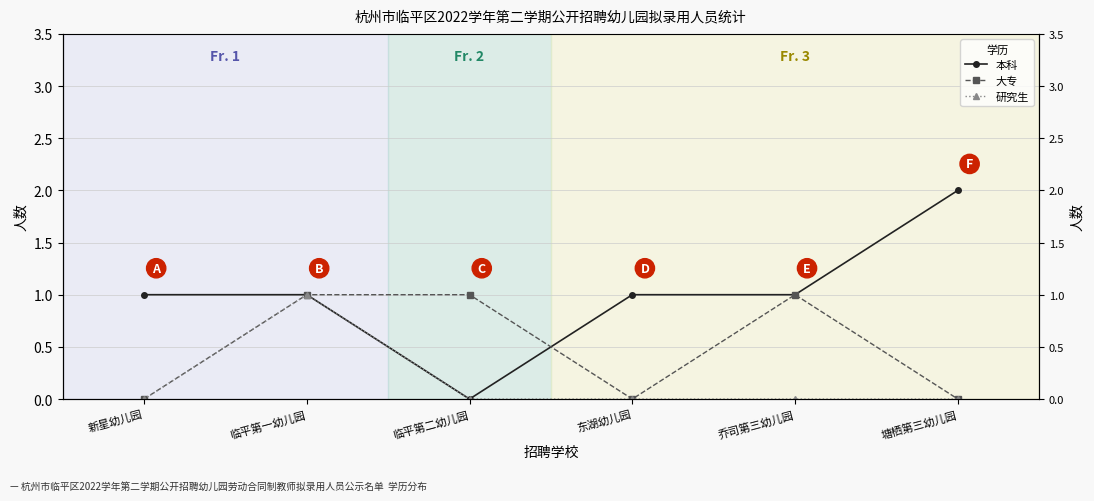

Reading left to right, list all the values displayed in this chart.

本科: 新星幼儿园=1	临平第一幼儿园=1	临平第二幼儿园=0	东湖幼儿园=1	乔司第三幼儿园=1	塘栖第三幼儿园=2
大专: 新星幼儿园=0	临平第一幼儿园=1	临平第二幼儿园=1	东湖幼儿园=0	乔司第三幼儿园=1	塘栖第三幼儿园=0
研究生: 新星幼儿园=0	临平第一幼儿园=1	临平第二幼儿园=0	东湖幼儿园=0	乔司第三幼儿园=0	塘栖第三幼儿园=0